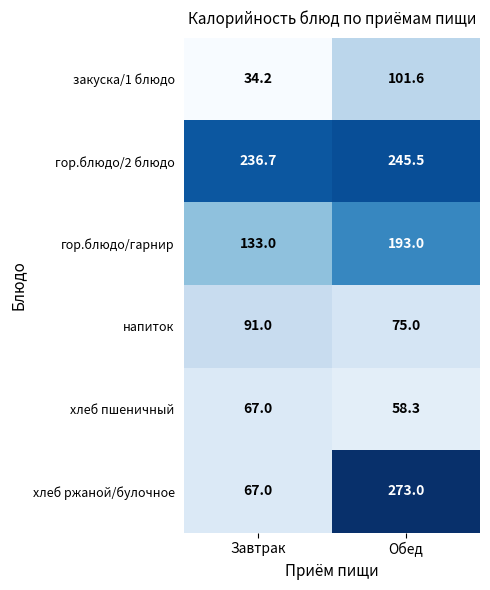

At which category does the chart reach its minimum across all series?

Завтрак